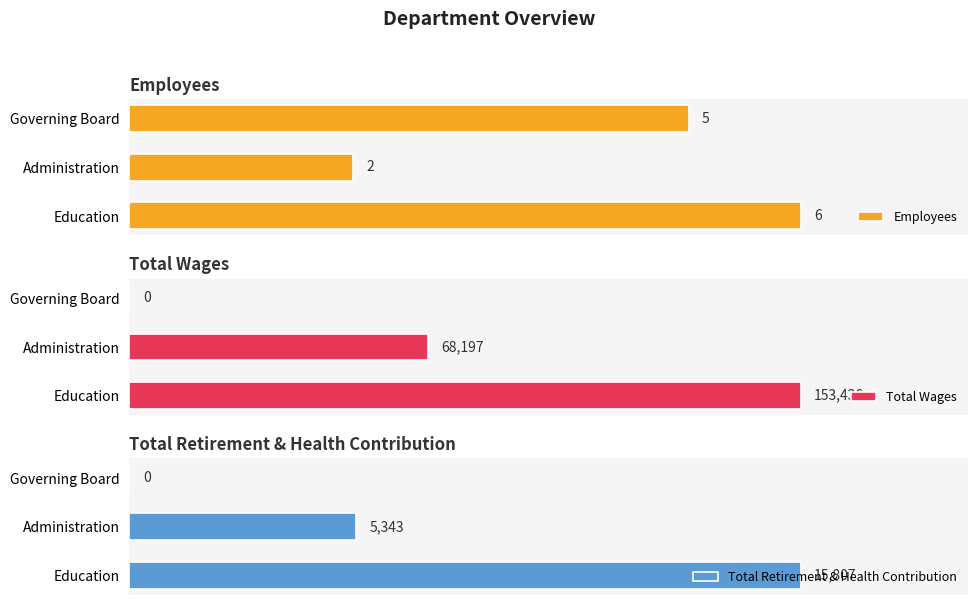

Which series has the widest spread of values?

Total Wages